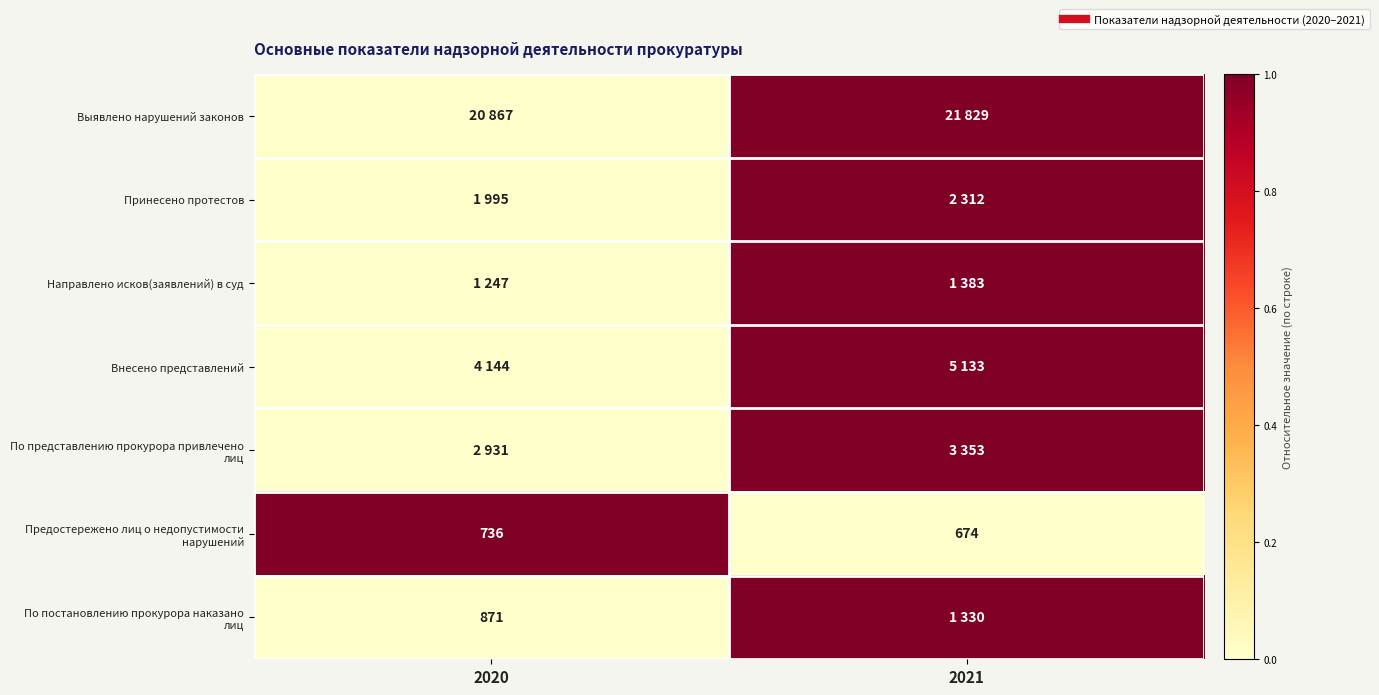

How many categories are shown in the chart?

2